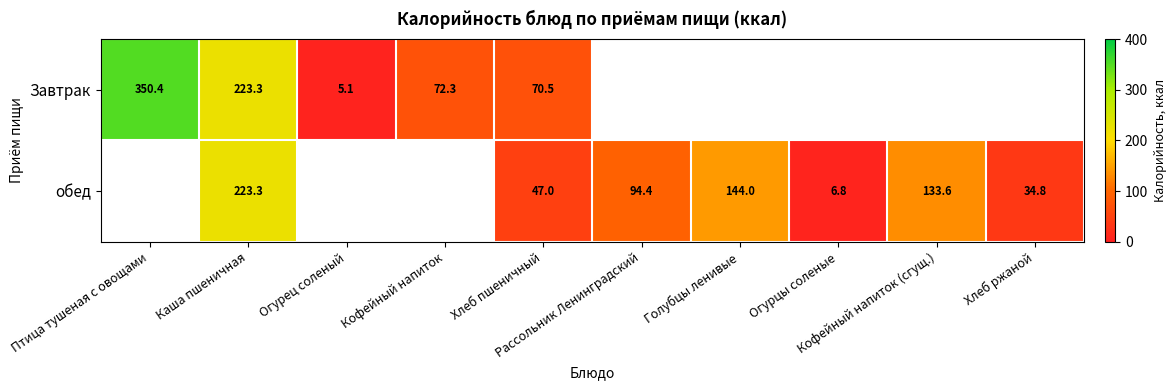

True or false: Завтрак has a value of 20.1 at Хлеб пшеничный.

False